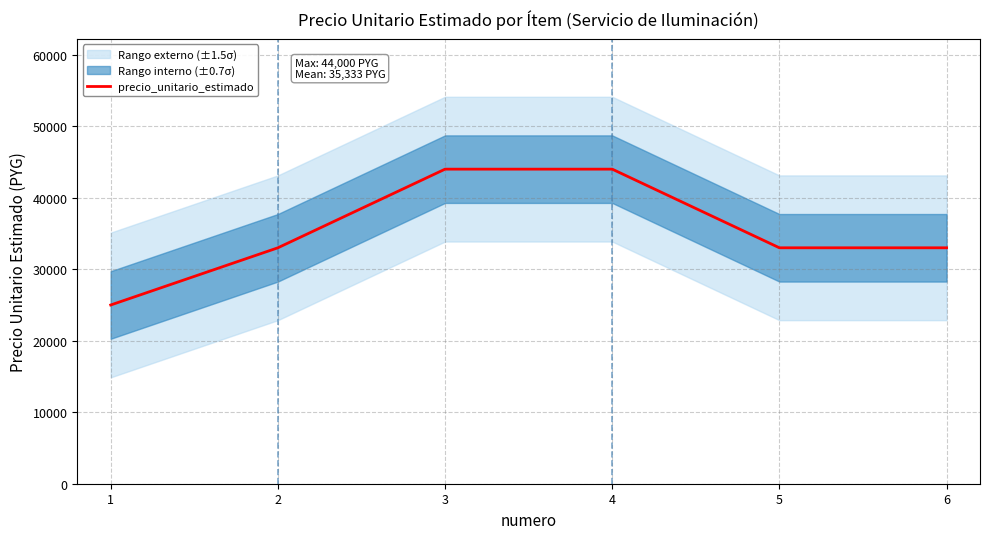

What is the minimum value for precio_unitario_estimado?

25000